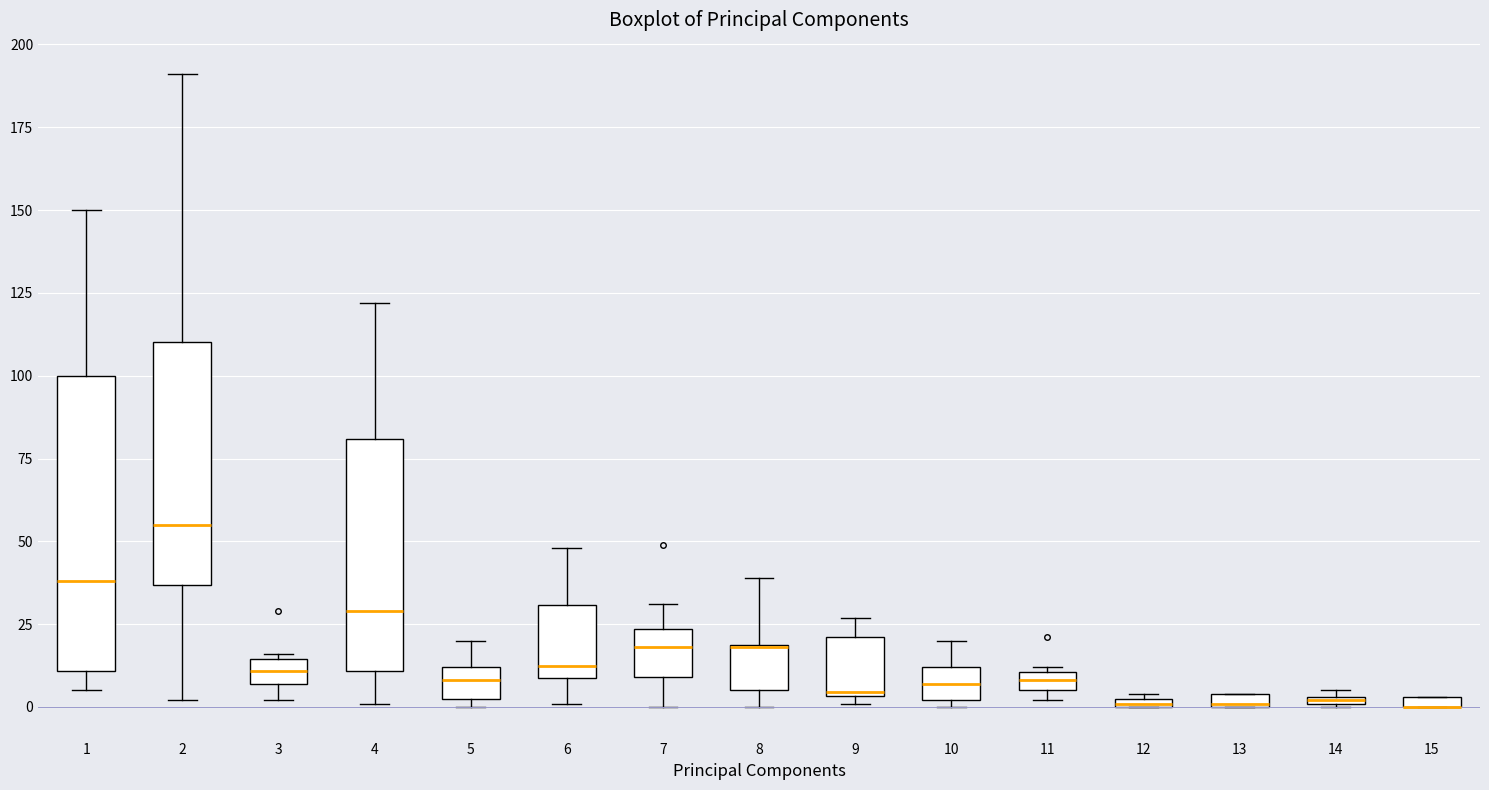

Comparing the boxes themselves (not the whiskers), which one is the tallest?

1